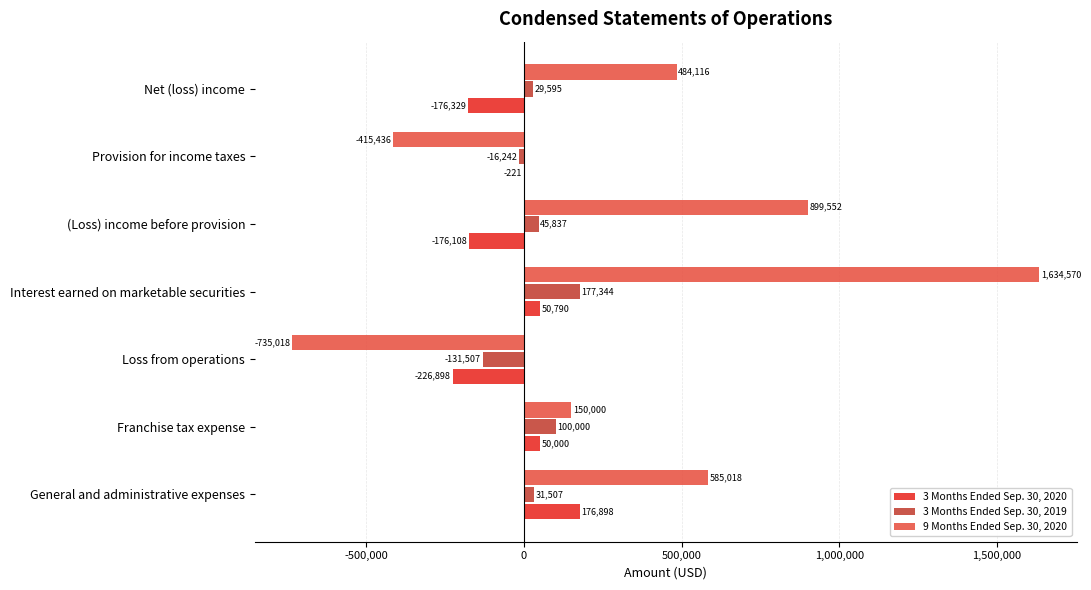

At which label is 9 Months Ended Sep. 30, 2020 closest to 449776?

Net (loss) income